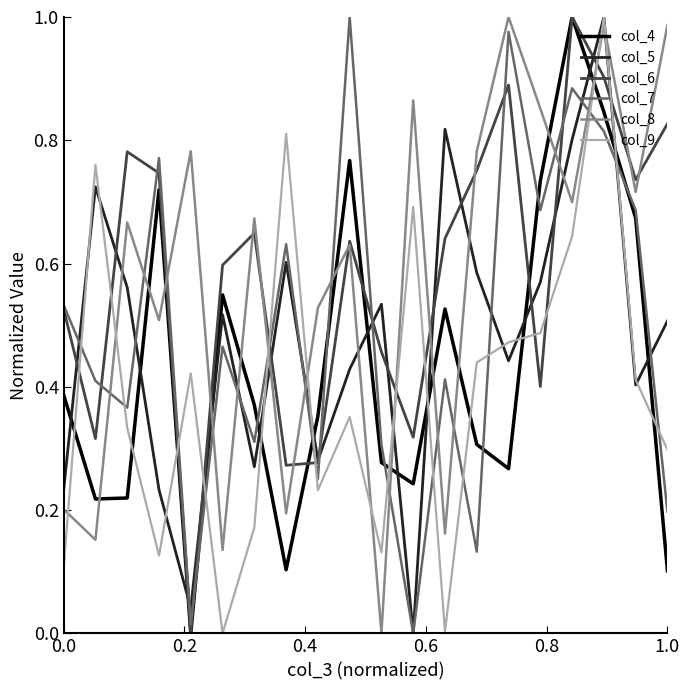

Is it true that col_4 equals 0.0 at 1.0?

False